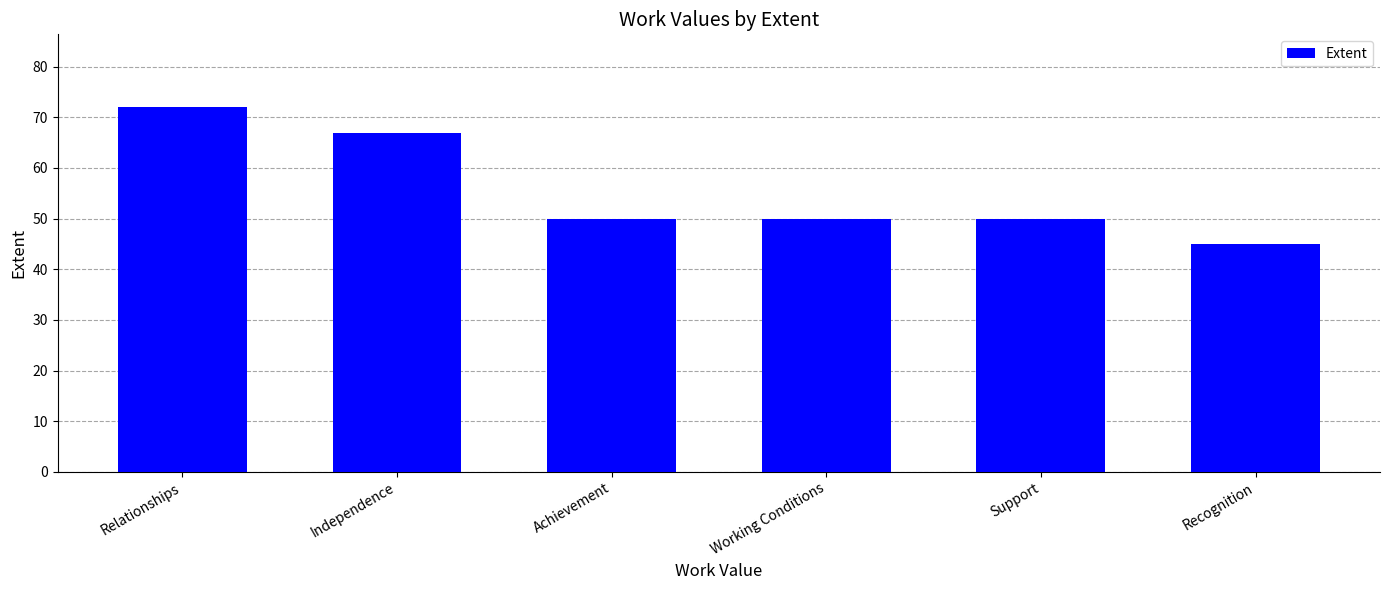

Count the values in the range 50 to 67.

4